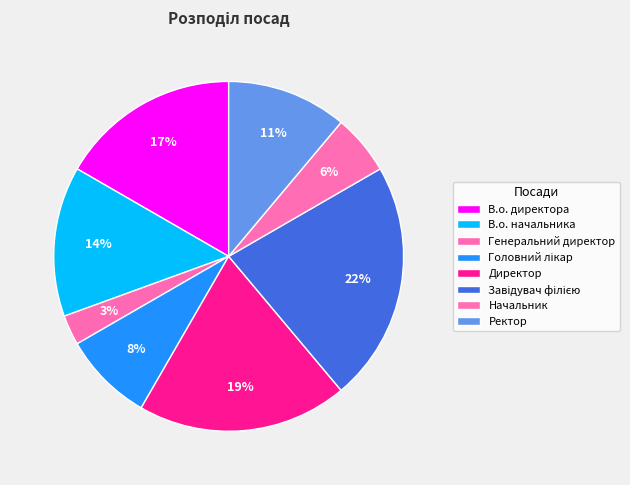

Which category has the biggest portion of the pie?

Завідувач філією